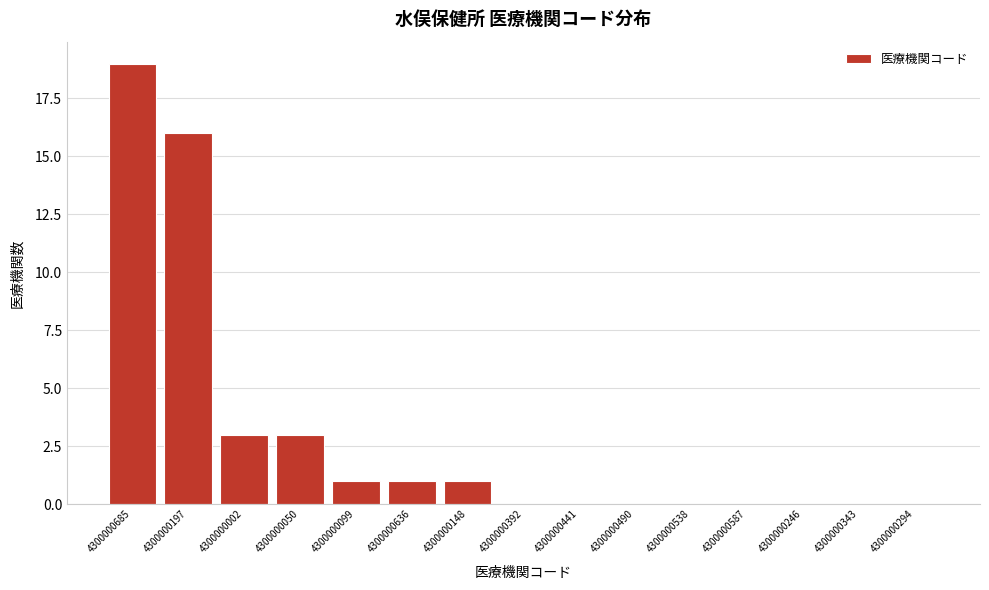

Reading left to right, list all the values displayed in this chart.

4300000685=19	4300000197=16	4300000002=3	4300000050=3	4300000099=1	4300000636=1	4300000148=1	4300000392=0	4300000441=0	4300000490=0	4300000538=0	4300000587=0	4300000246=0	4300000343=0	4300000294=0